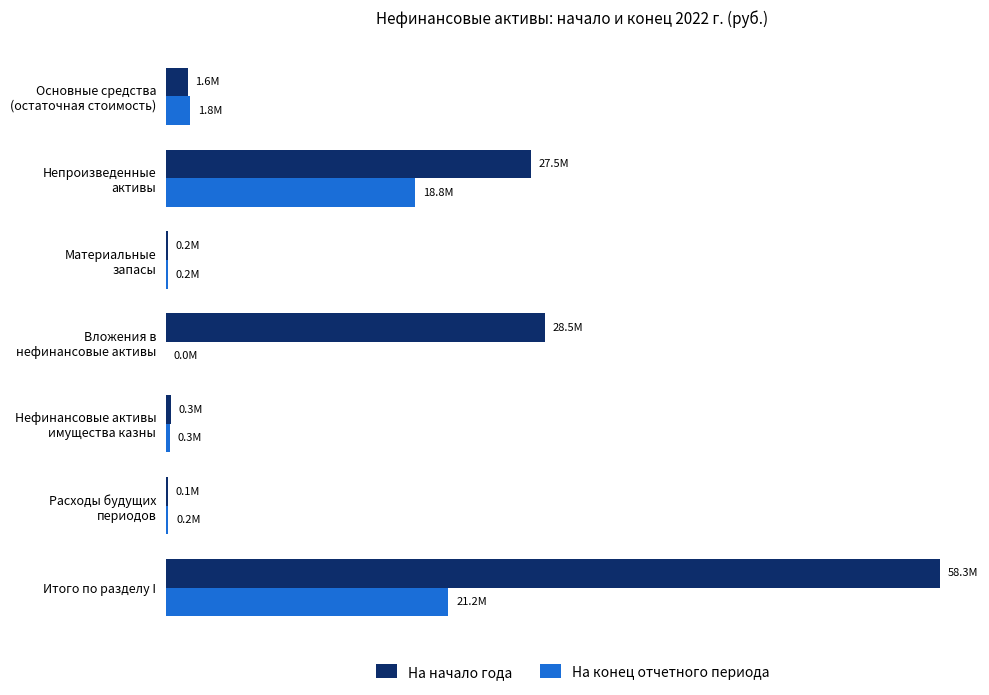

What are all the series names shown in the legend?

На начало года, На конец отчетного периода